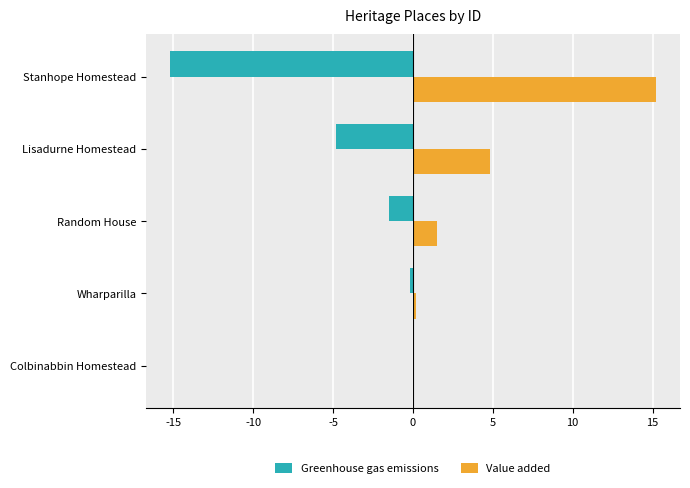

What is the approximate value of Greenhouse gas emissions at Random House?

-1.5